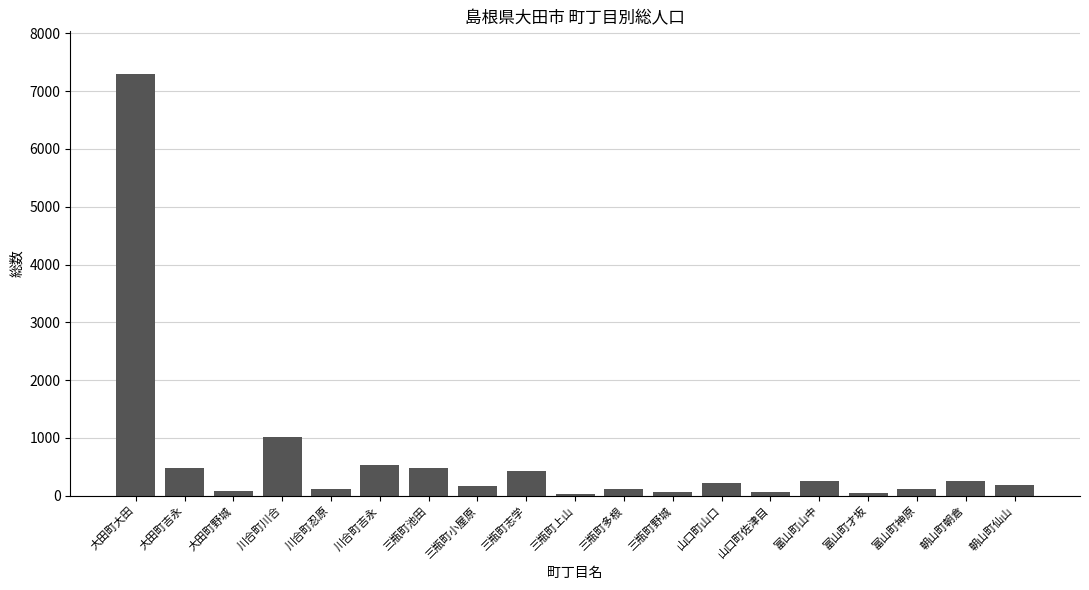

How many bars are there in total?

19